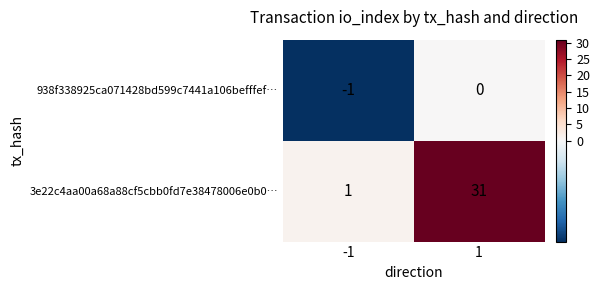

What is the minimum value shown in the chart?

-1